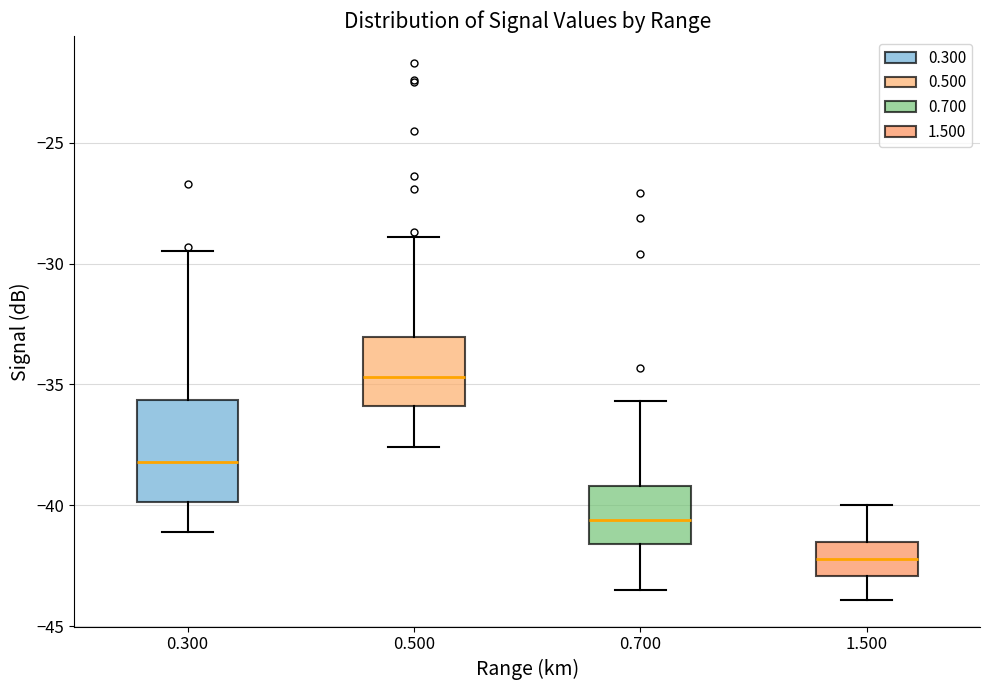

Reading left to right, read every box against the y-axis: the position of its median line, the range the box covers, and the ends of its whiskers. The values are not printed on the chart, so give them approximately, as read against the axis.

0.300: median -38.0, box -40.0 to -35.5, whiskers -41.0 to -29.5
0.500: median -34.5, box -36.0 to -33.0, whiskers -37.5 to -29.0
0.700: median -40.5, box -41.5 to -39.0, whiskers -43.5 to -35.5
1.500: median -42.0, box -43.0 to -41.5, whiskers -44.0 to -40.0